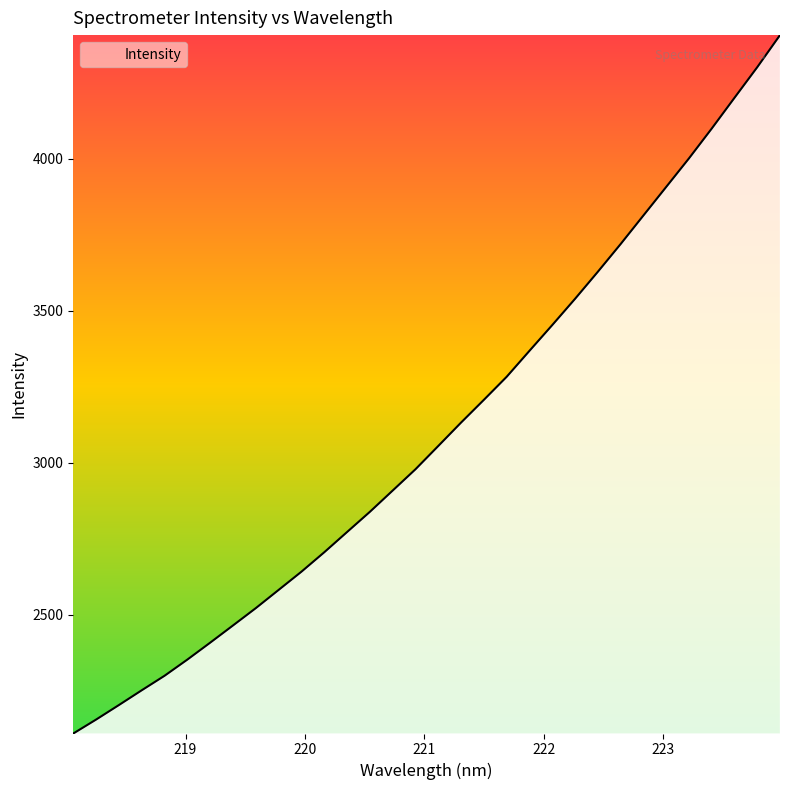

What is the smallest value displayed?

2109.2